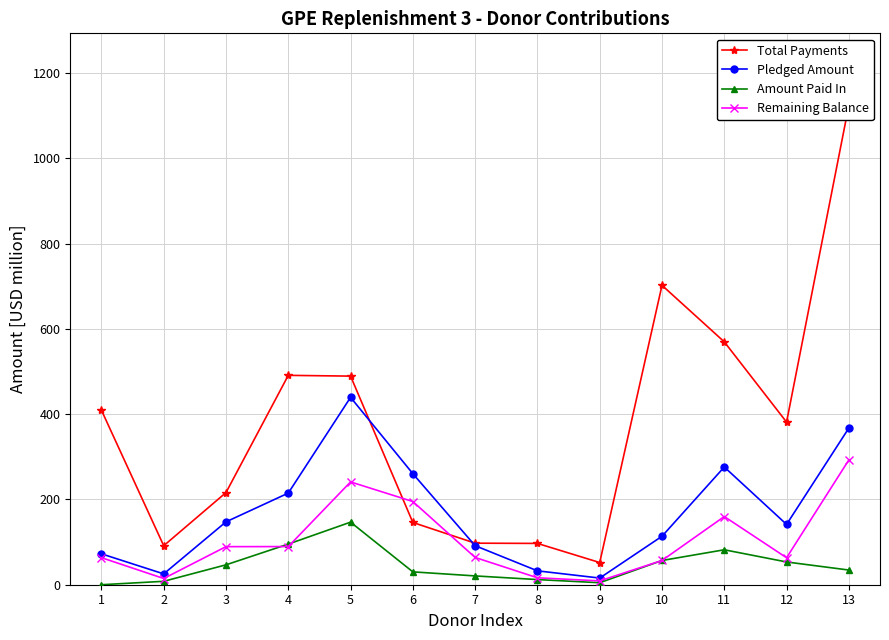

Rank the categories by Total Payments value from lowest to highest.

9, 2, 8, 7, 6, 3, 12, 1, 5, 4, 11, 10, 13